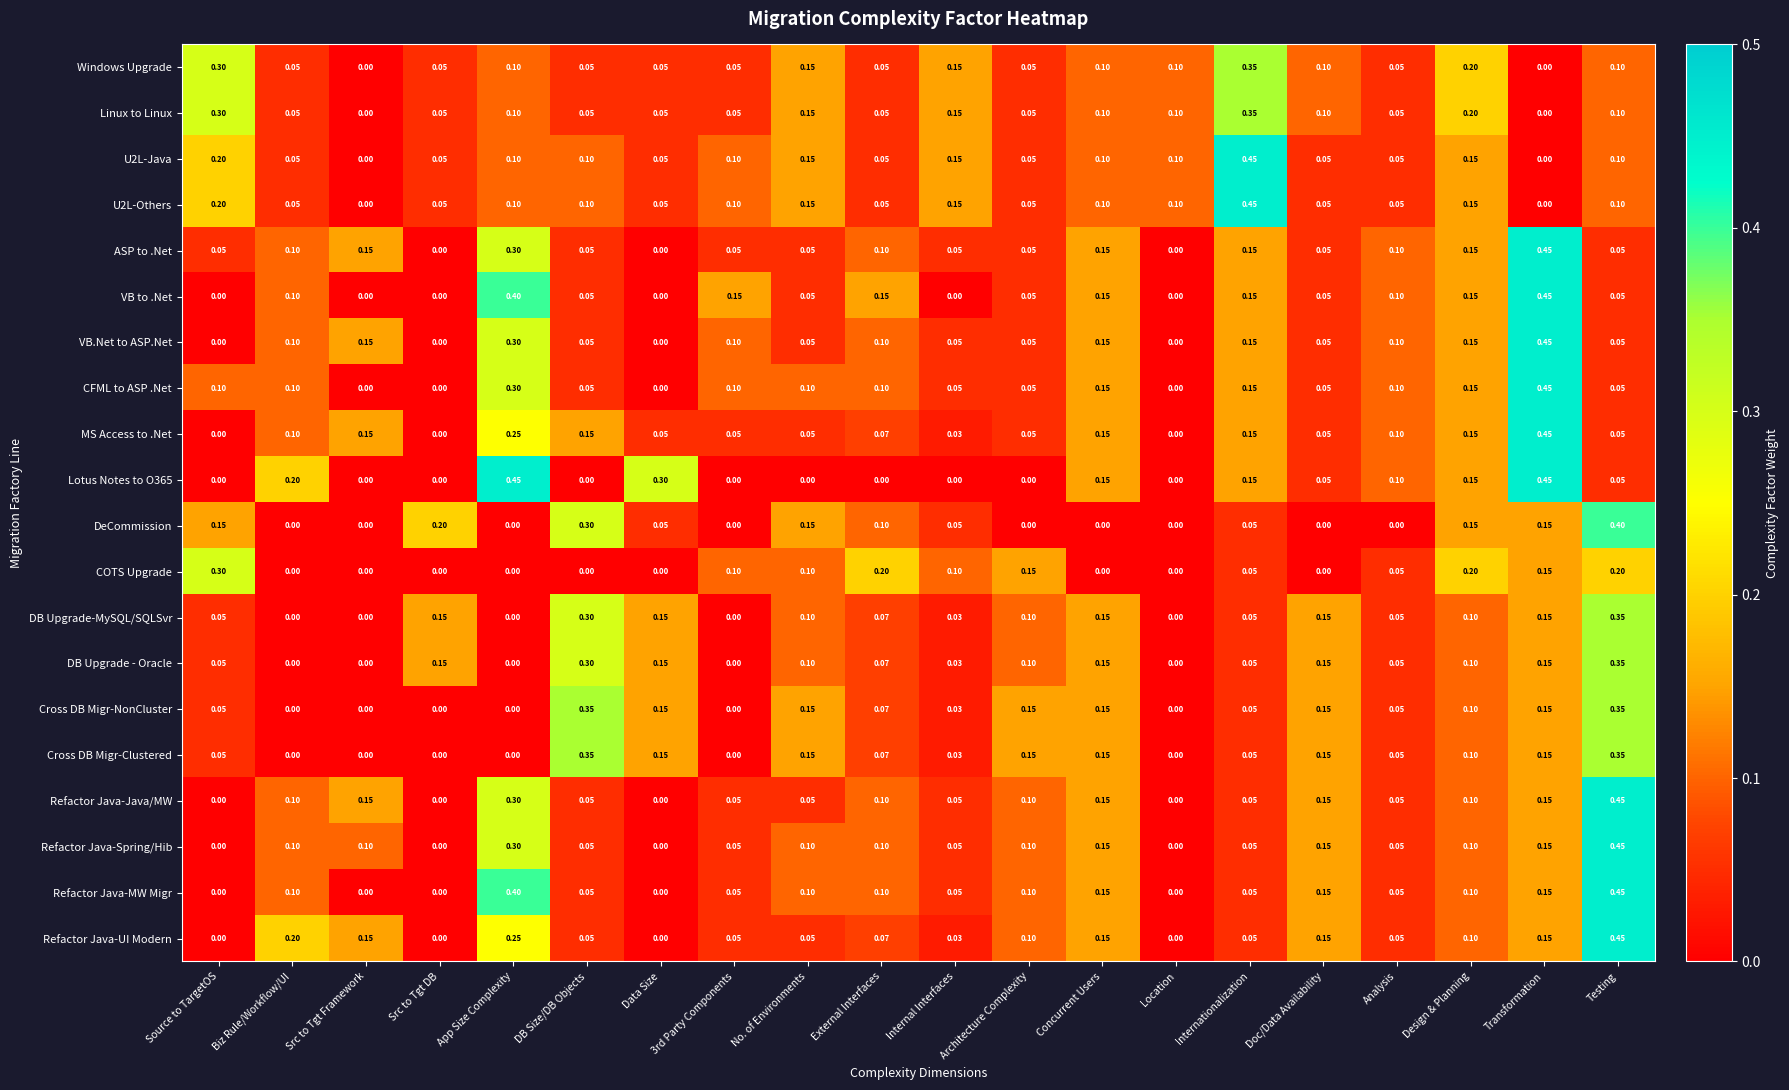

At which category is the sum across all series the highest?

Testing